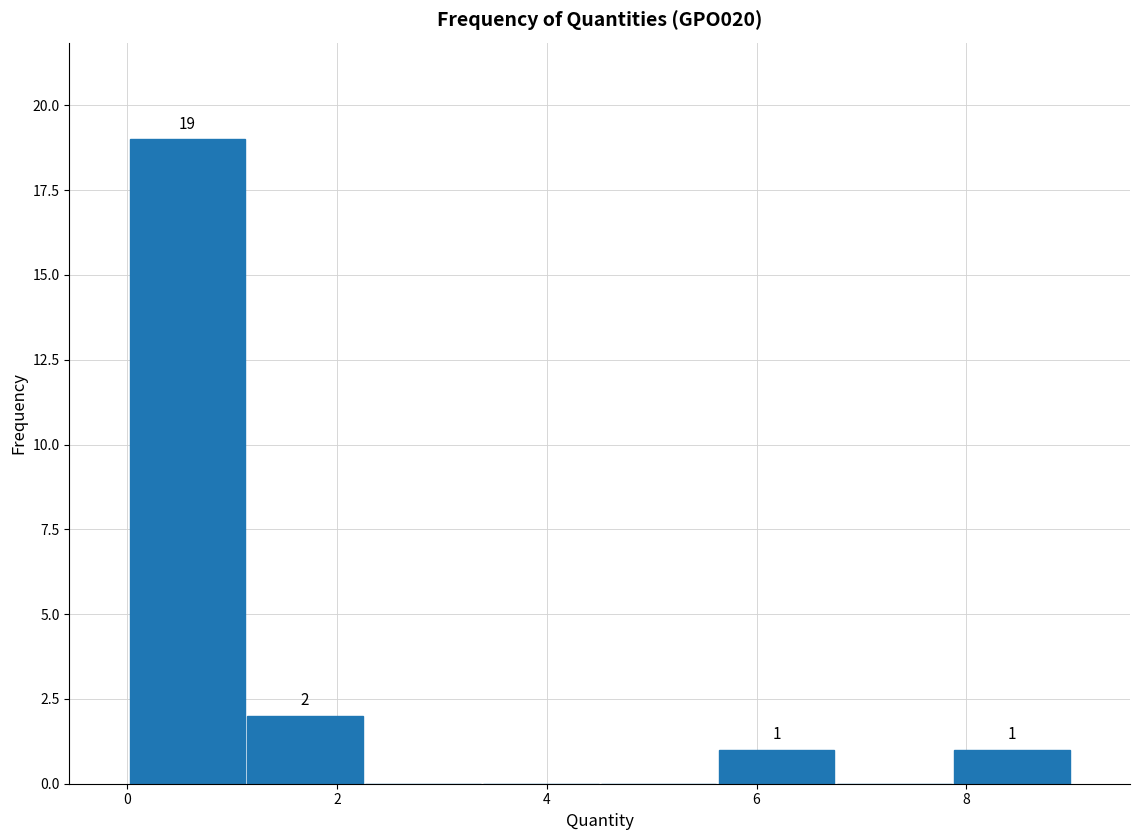

Over which range of the x-axis is the bar tallest?

0.0 to 1.2